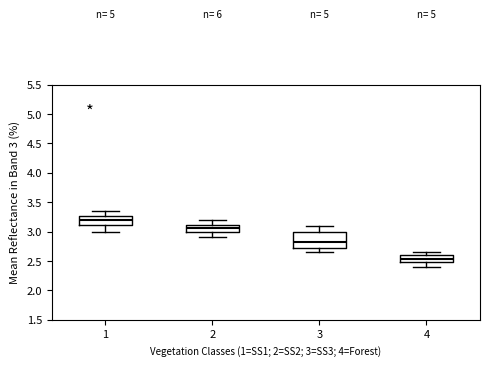

Where does the upper whisker of the box at x = 1 end on the y-axis? The values are not printed on the chart, so give them approximately, as read against the axis.

3.35